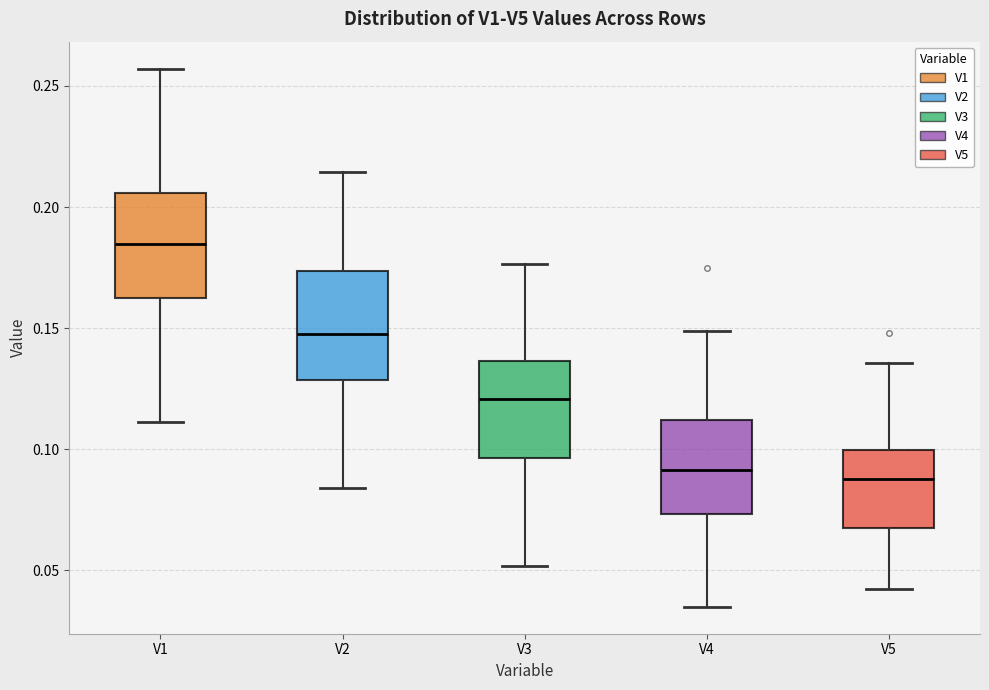

Where does the median line of the box for V5 sit on the y-axis? The values are not printed on the chart, so give them approximately, as read against the axis.

0.090